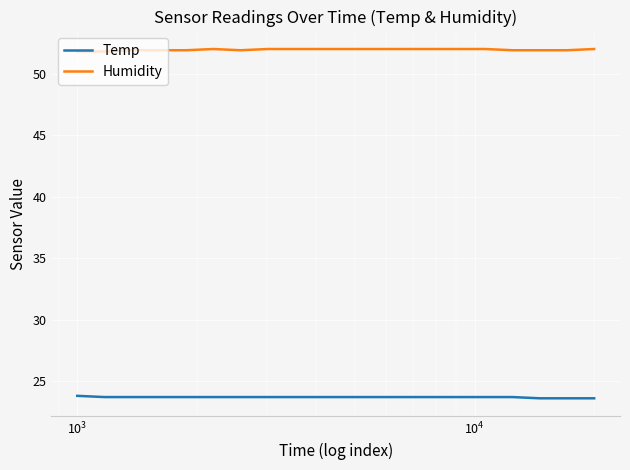

Which series has the largest total across all categories?

Humidity